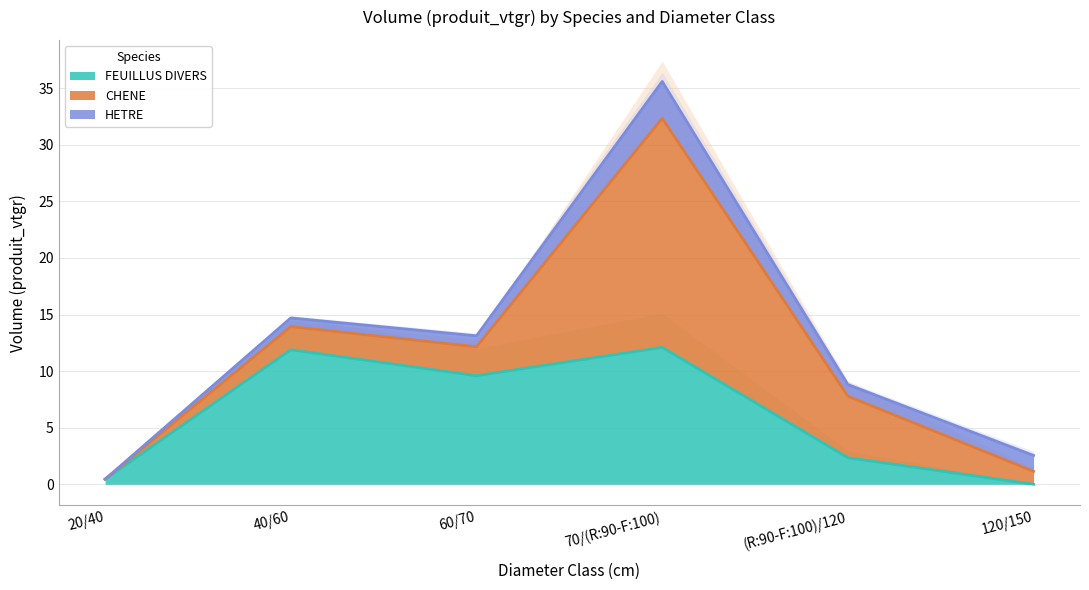

At 40/60, list the series in order from largest to smallest.

FEUILLUS DIVERS, CHENE, HETRE